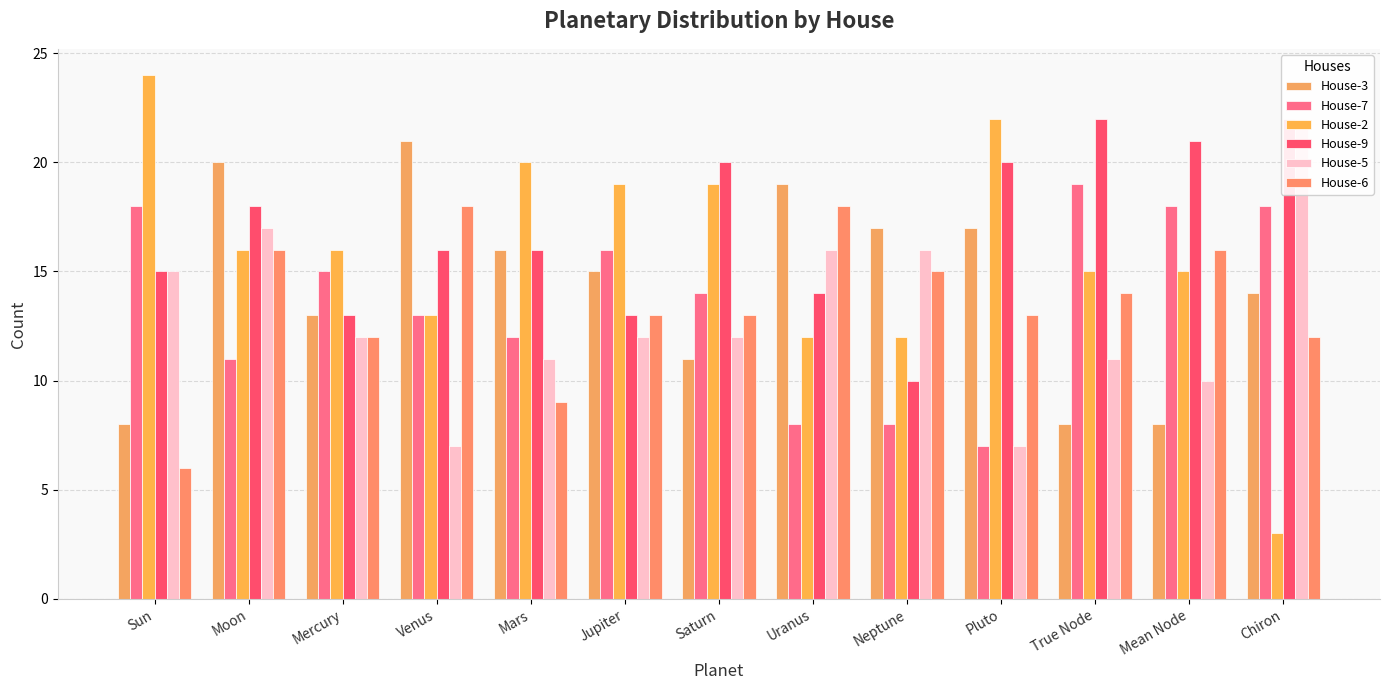

What is the label of the 2nd bar from the left?

Moon